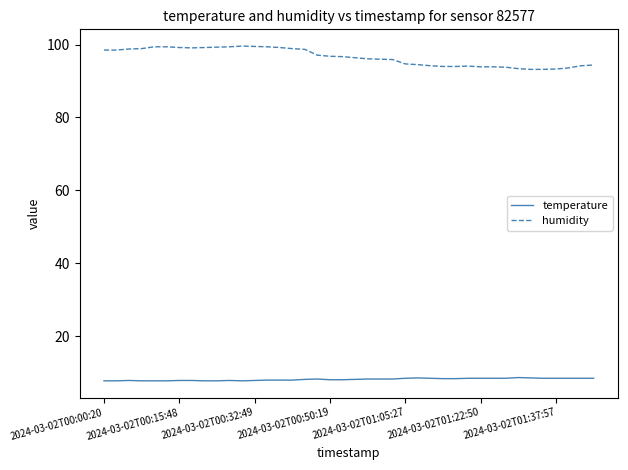

Rank the series by their maximum value, from highest to lowest.

humidity, temperature